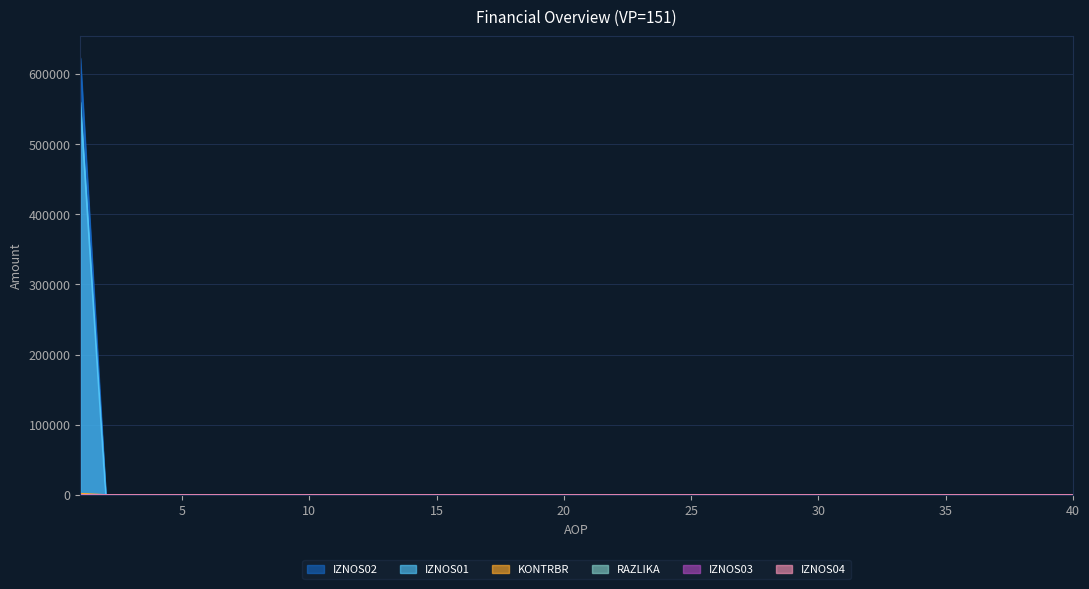

At which category does the chart reach its peak across all series?

1